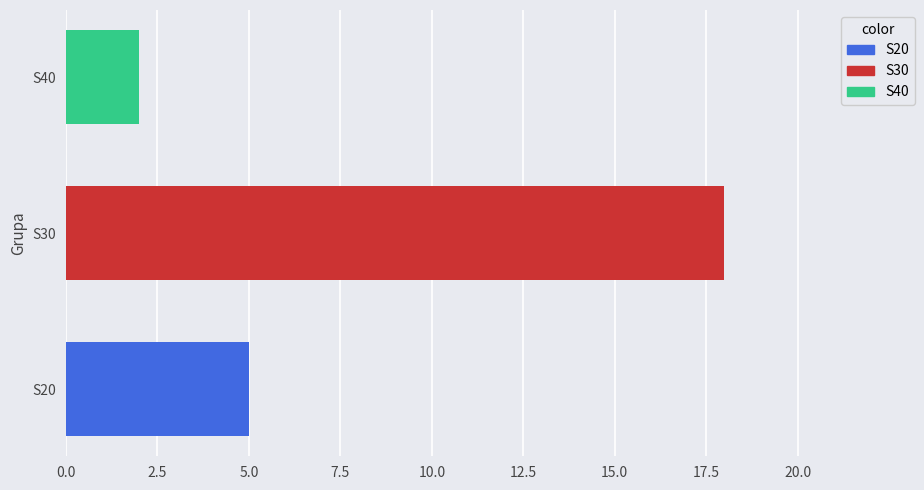

Where is the data nearest to the value 10?

S20